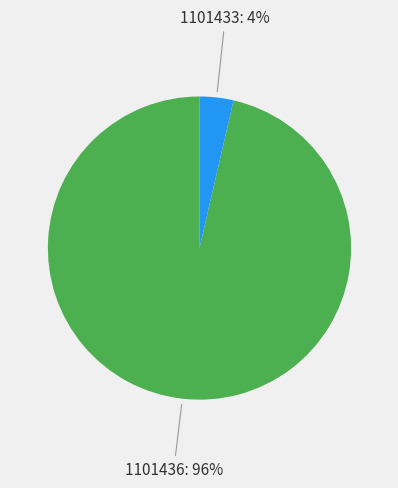

Do 1101436 and 1101433 together represent more than half of the pie?

Yes